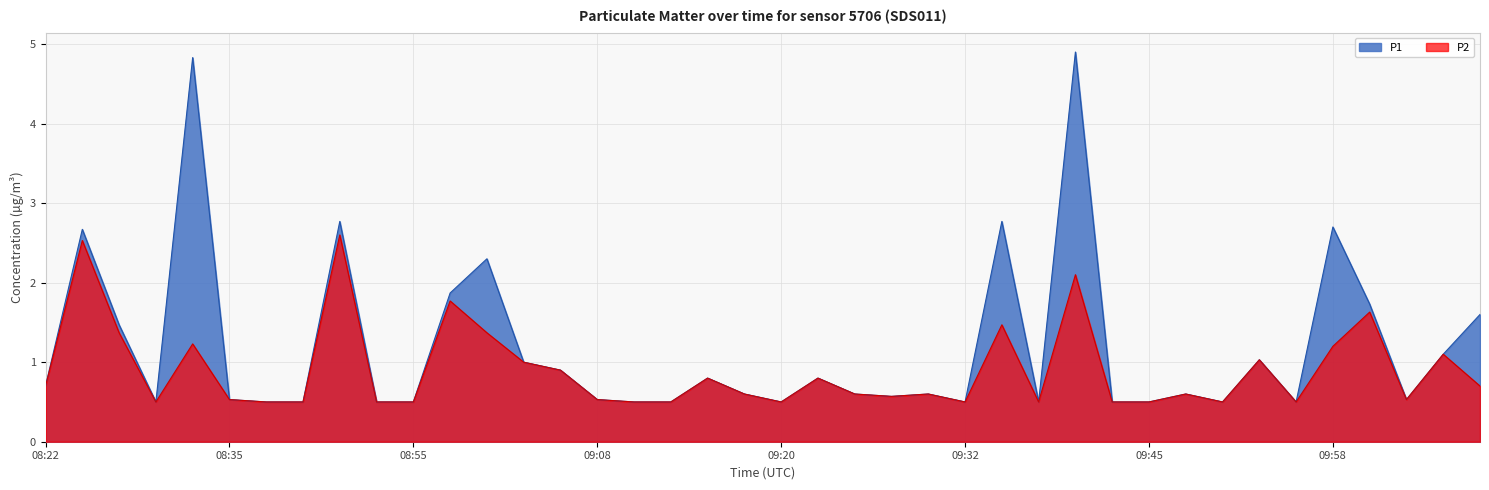

Does the chart have visible grid lines?

Yes